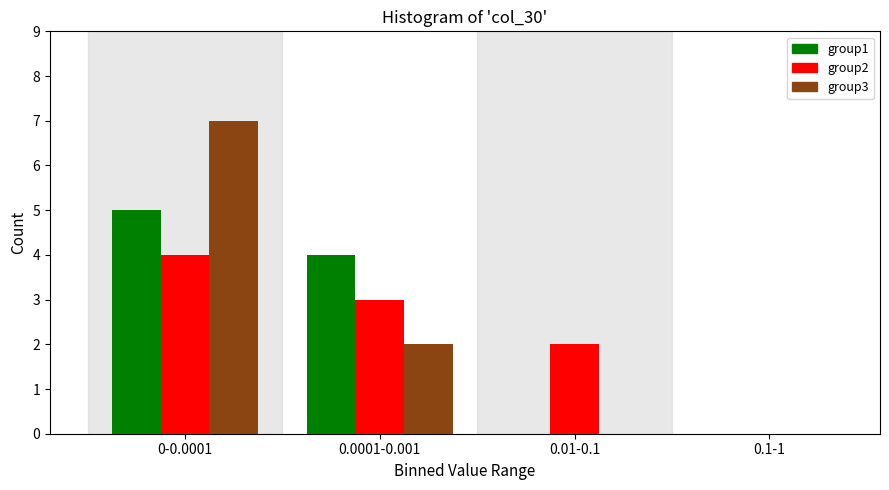

Reading right to left, transcribe all the data shown in this chart.

group1: 0.1-1=0	0.01-0.1=0	0.0001-0.001=4	0-0.0001=5
group2: 0.1-1=0	0.01-0.1=2	0.0001-0.001=3	0-0.0001=4
group3: 0.1-1=0	0.01-0.1=0	0.0001-0.001=2	0-0.0001=7